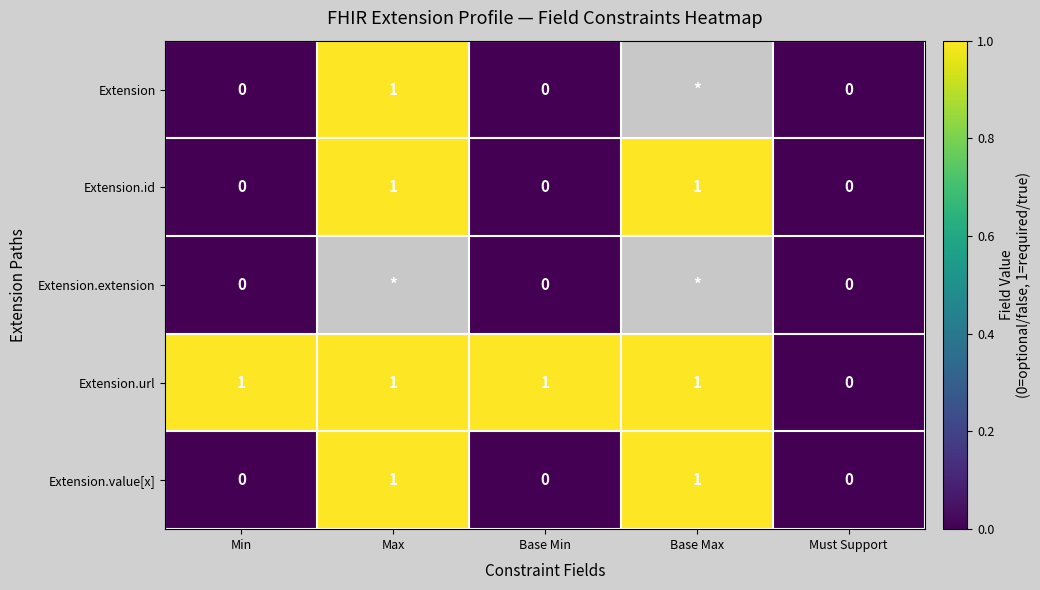

Is it true that Extension.url equals 1 at Min?

True